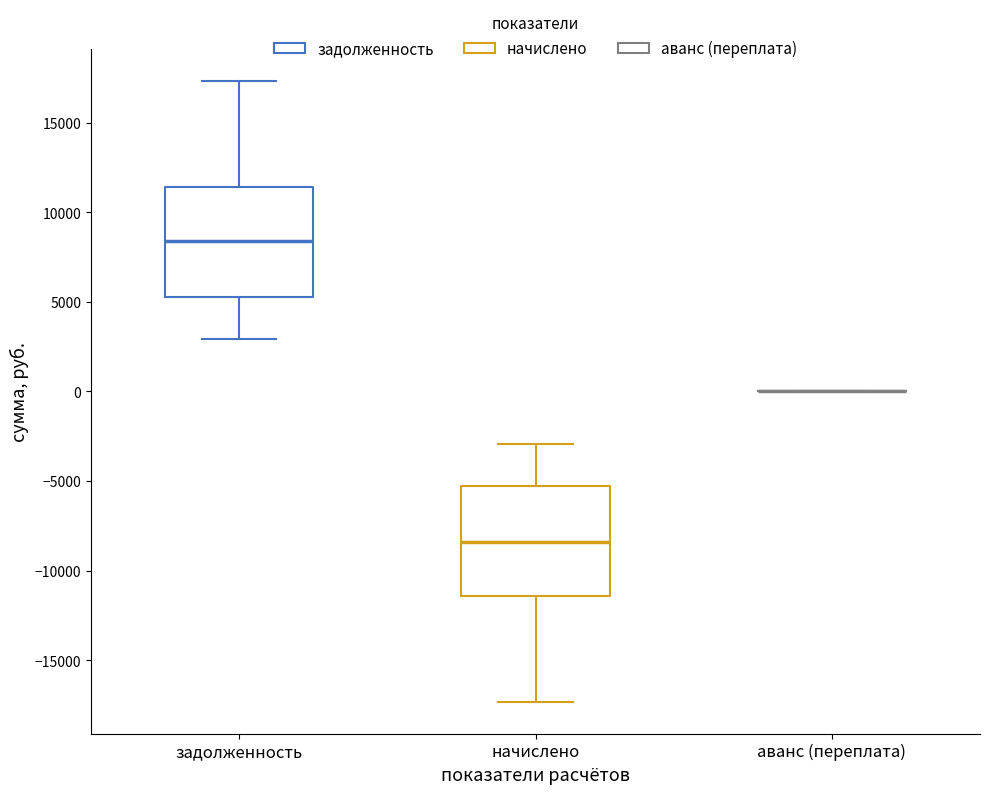

Reading left to right, read every box against the y-axis: the position of its median line, the range the box covers, and the ends of its whiskers. The values are not printed on the chart, so give them approximately, as read against the axis.

задолженность: median 8500, box 5500 to 11500, whiskers 3000 to 17500
начислено: median -8500, box -11500 to -5500, whiskers -17500 to -3000
аванс (переплата): box collapsed to a line at 0, whiskers 0 to 0